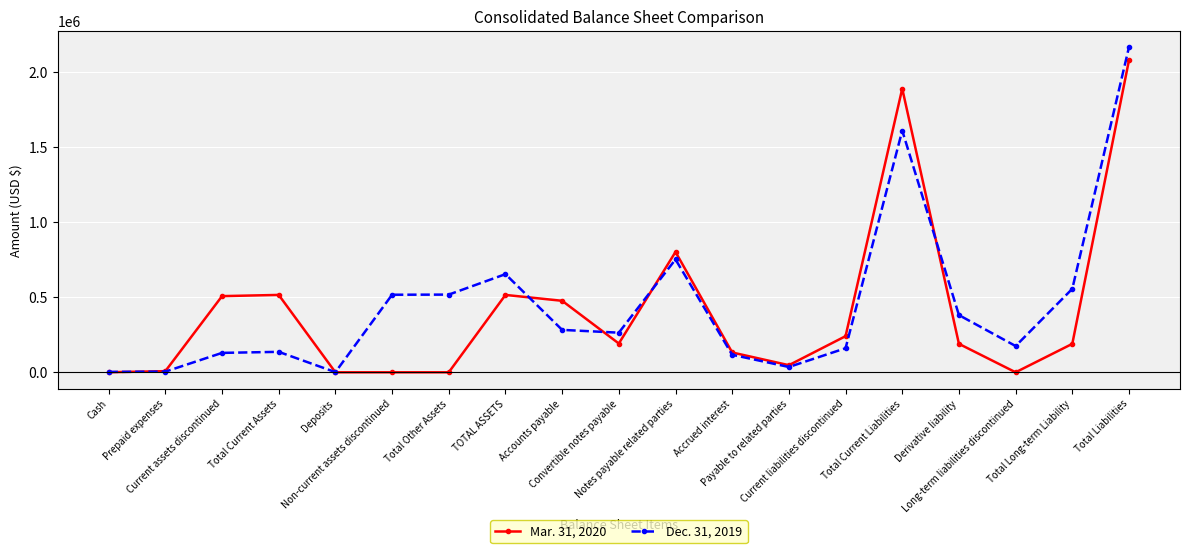

Is it true that Mar. 31, 2020 equals 476592 at Accounts payable?

True